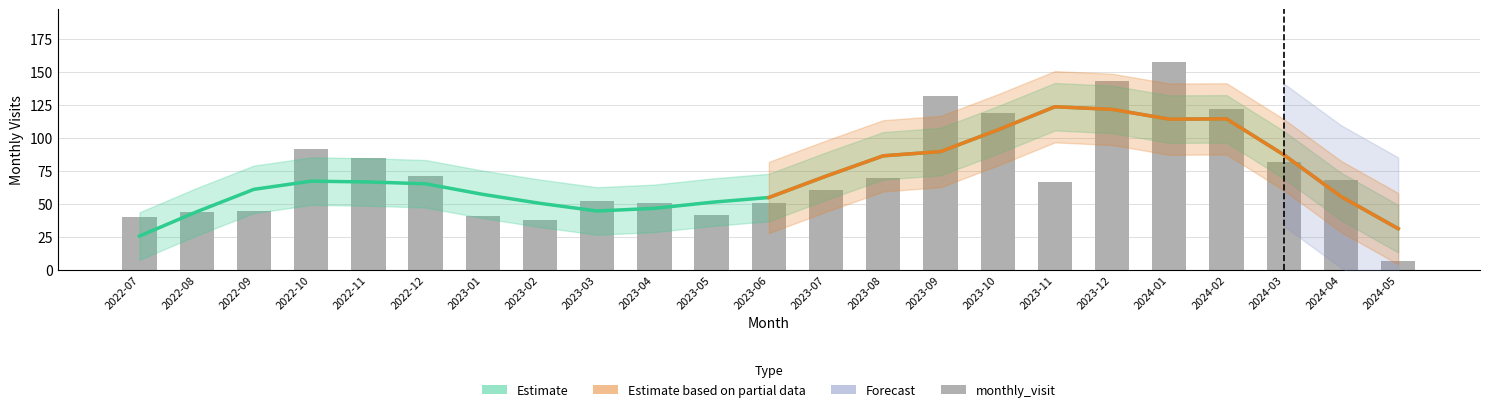

What position from the left is 2022-11?

5